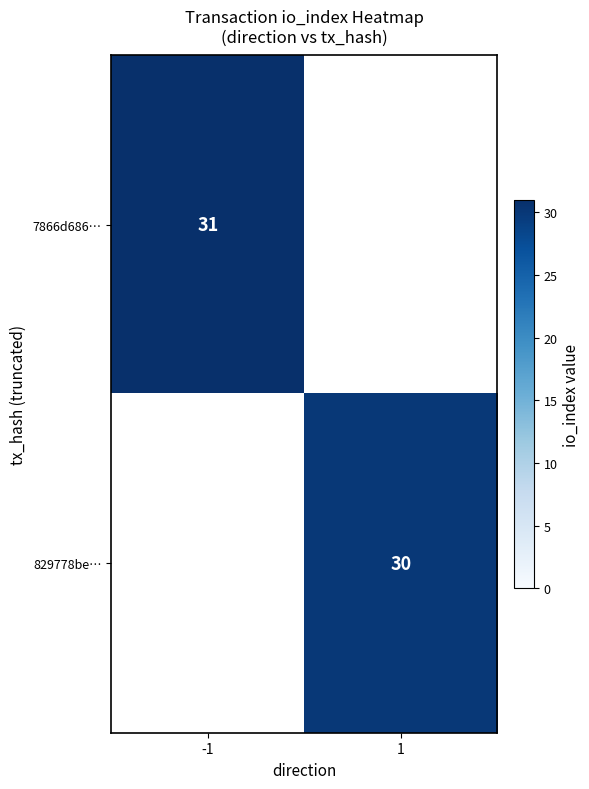

True or false: 829778be… has a value of 54 at 1.

False